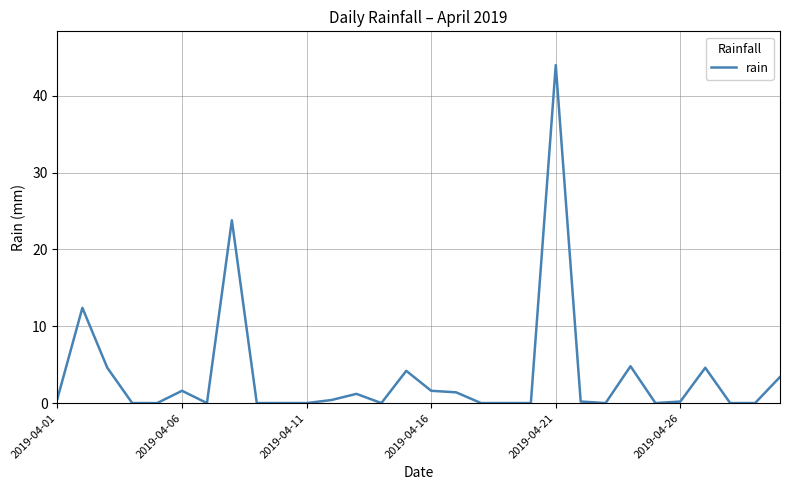

Does the chart display data point markers on the line(s)?

No